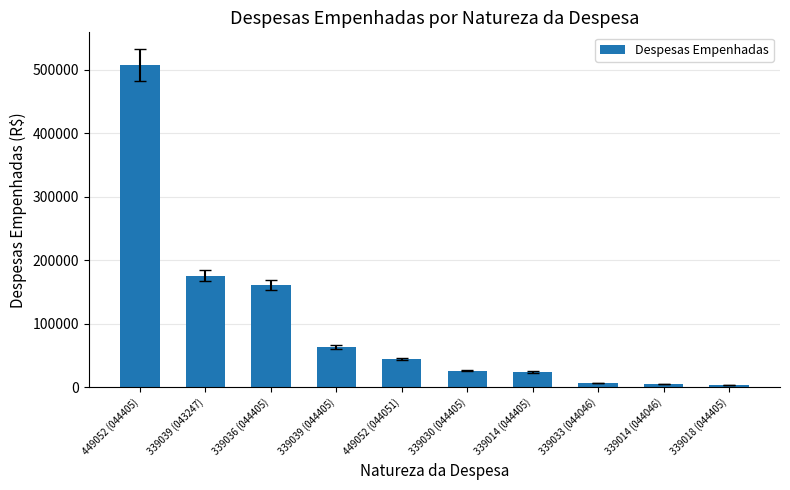

Does the chart contain any negative values?

No